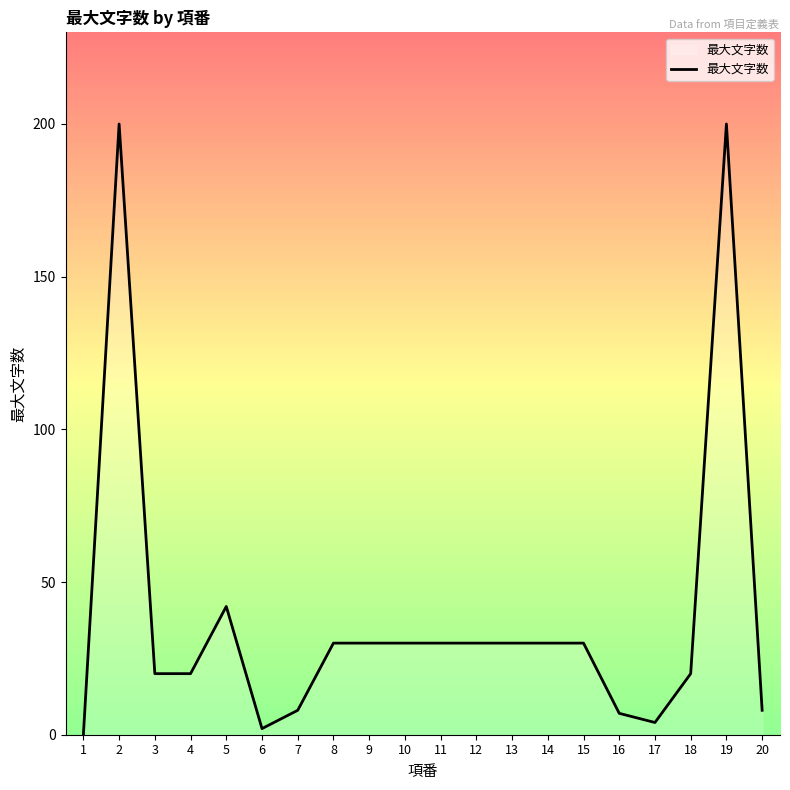

Approximately how many times larger is the value at 14 compared to 11?

1.0